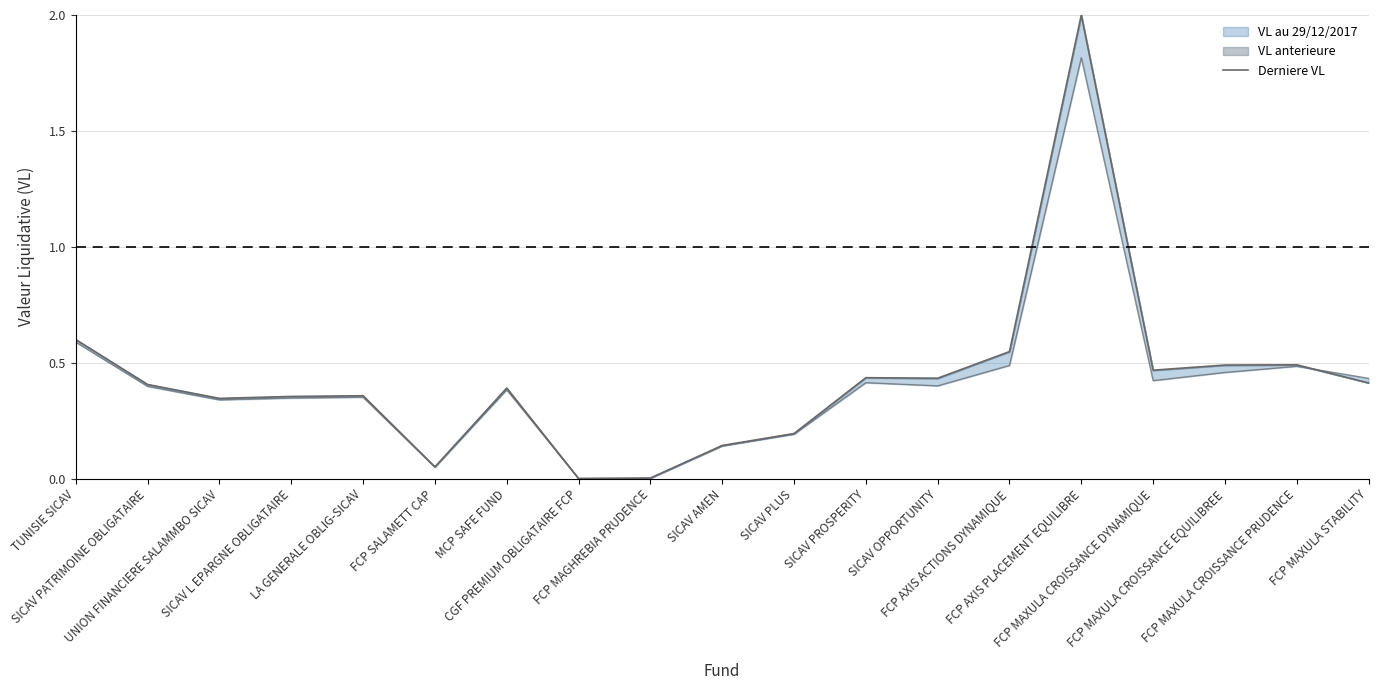

How many categories are shown in the chart?

19